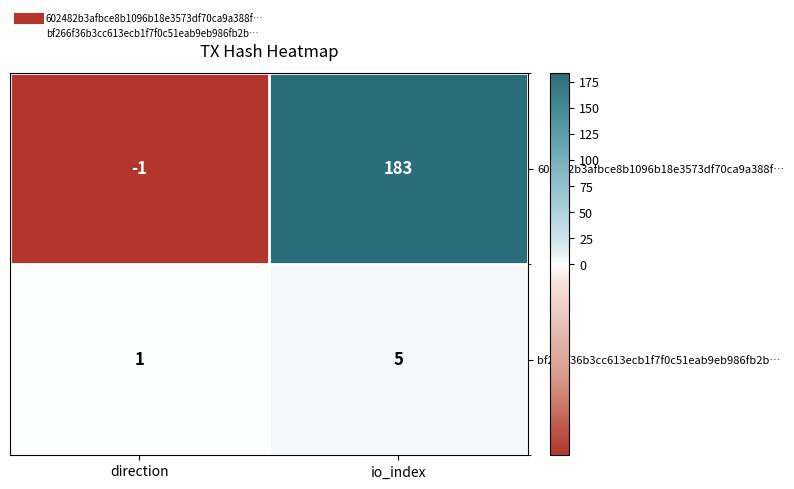

List the labels in order of 602482b3afbce8b1096b18e3573df70ca9a388f… value, smallest first.

direction, io_index